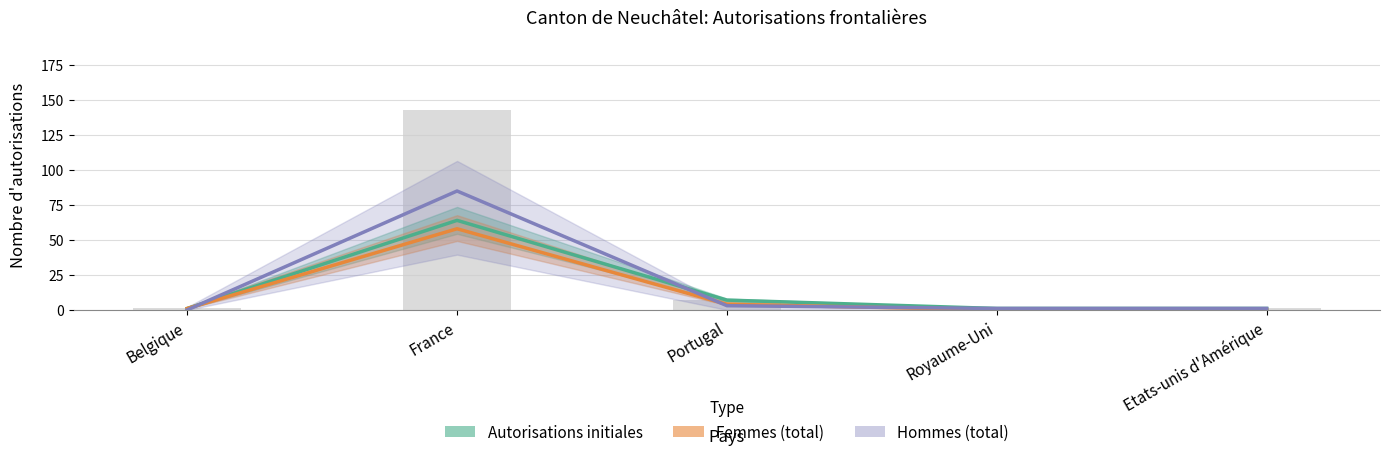

Is the value of Autorisations initiales at France greater than the value of Femmes (total) at Etats-unis d'Amérique?

Yes